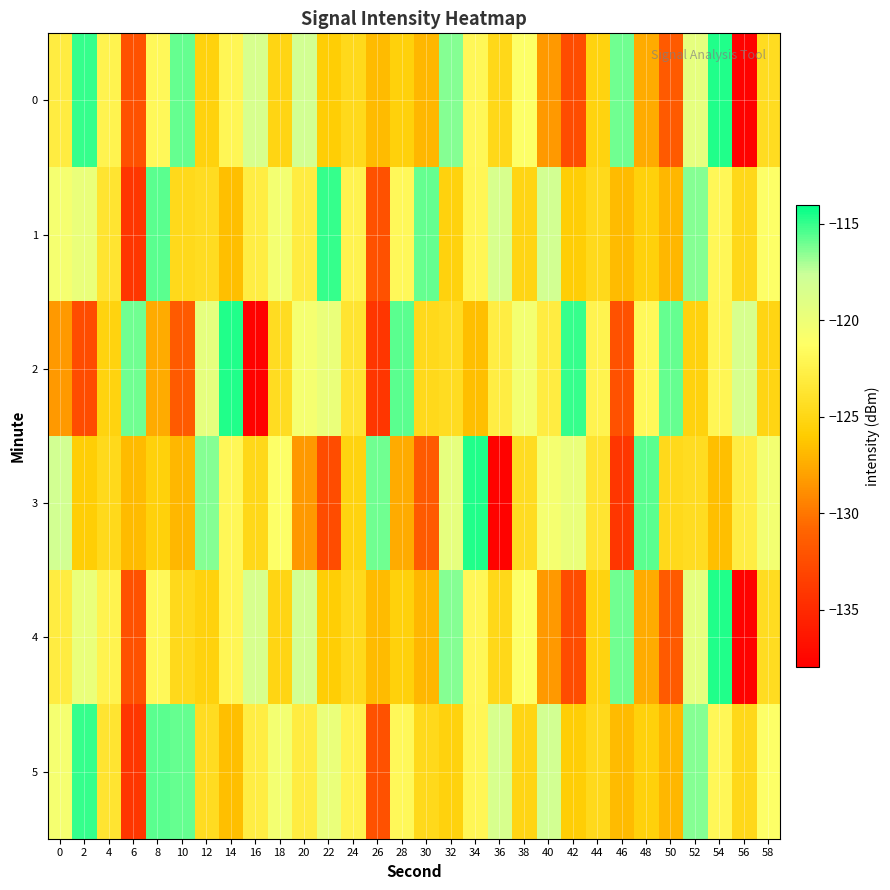

Reading right to left, extract all data points from this chart.

0: 58=-124.4	56=-137.8	54=-114.6	52=-119.5	50=-131.6	48=-127.5	46=-116.0	44=-125.3	42=-132.6	40=-128.4	38=-121.1	36=-124.8	34=-121.9	32=-116.4	30=-126.9	28=-125.5	26=-126.8	24=-124.7	22=-125.8	20=-118.1	18=-125.1	16=-118.4	14=-122.0	12=-125.4	10=-115.8	8=-121.9	6=-132.3	4=-122.3	2=-115.0	0=-122.9
1: 58=-121.1	56=-124.8	54=-121.9	52=-116.4	50=-126.9	48=-125.5	46=-126.8	44=-124.7	42=-125.8	40=-118.1	38=-125.1	36=-118.4	34=-122.0	32=-125.4	30=-115.8	28=-121.9	26=-132.3	24=-122.3	22=-115.0	20=-122.9	18=-120.4	16=-122.8	14=-126.6	12=-124.4	10=-124.8	8=-115.7	6=-134.1	4=-123.7	2=-119.7	0=-120.6
2: 58=-125.1	56=-118.4	54=-122.0	52=-125.4	50=-115.8	48=-121.9	46=-132.3	44=-122.3	42=-115.0	40=-122.9	38=-120.4	36=-122.8	34=-126.6	32=-124.4	30=-124.8	28=-115.7	26=-134.1	24=-123.7	22=-119.7	20=-120.6	18=-124.4	16=-137.8	14=-114.6	12=-119.5	10=-131.6	8=-127.5	6=-116.0	4=-125.3	2=-132.6	0=-128.4
3: 58=-120.4	56=-122.8	54=-126.6	52=-124.4	50=-124.8	48=-115.7	46=-134.1	44=-123.7	42=-119.7	40=-120.6	38=-124.4	36=-137.8	34=-114.6	32=-119.5	30=-131.6	28=-127.5	26=-116.0	24=-125.3	22=-132.6	20=-128.4	18=-121.1	16=-124.8	14=-121.9	12=-116.4	10=-126.9	8=-125.5	6=-126.8	4=-124.7	2=-125.8	0=-118.1
4: 58=-124.4	56=-137.8	54=-114.6	52=-119.5	50=-131.6	48=-127.5	46=-116.0	44=-125.3	42=-132.6	40=-128.4	38=-121.1	36=-124.8	34=-121.9	32=-116.4	30=-126.9	28=-125.5	26=-126.8	24=-124.7	22=-125.8	20=-118.1	18=-125.1	16=-118.4	14=-122.0	12=-125.4	10=-124.8	8=-121.9	6=-132.3	4=-122.3	2=-119.7	0=-122.9
5: 58=-121.1	56=-124.8	54=-121.9	52=-116.4	50=-126.9	48=-125.5	46=-126.8	44=-124.7	42=-125.8	40=-118.1	38=-125.1	36=-118.4	34=-122.0	32=-125.4	30=-124.8	28=-121.9	26=-132.3	24=-122.3	22=-119.7	20=-122.9	18=-120.4	16=-122.8	14=-126.6	12=-124.4	10=-115.8	8=-115.7	6=-134.1	4=-123.7	2=-115.0	0=-120.6